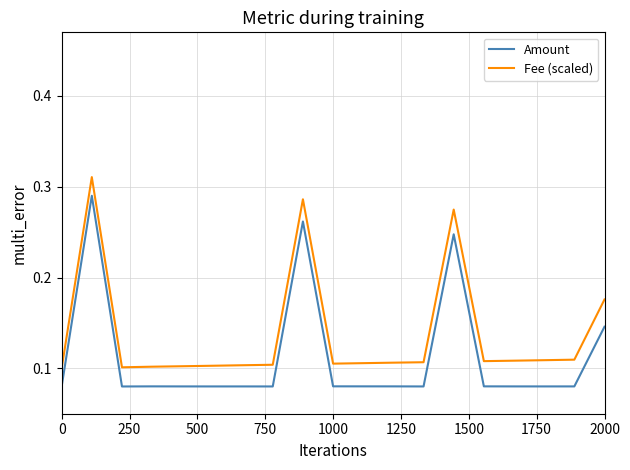

True or false: Amount and Fee (scaled) cross at least once.

False